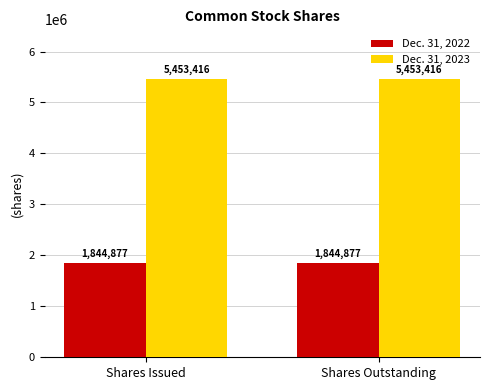

What is the smallest value displayed?

1844877